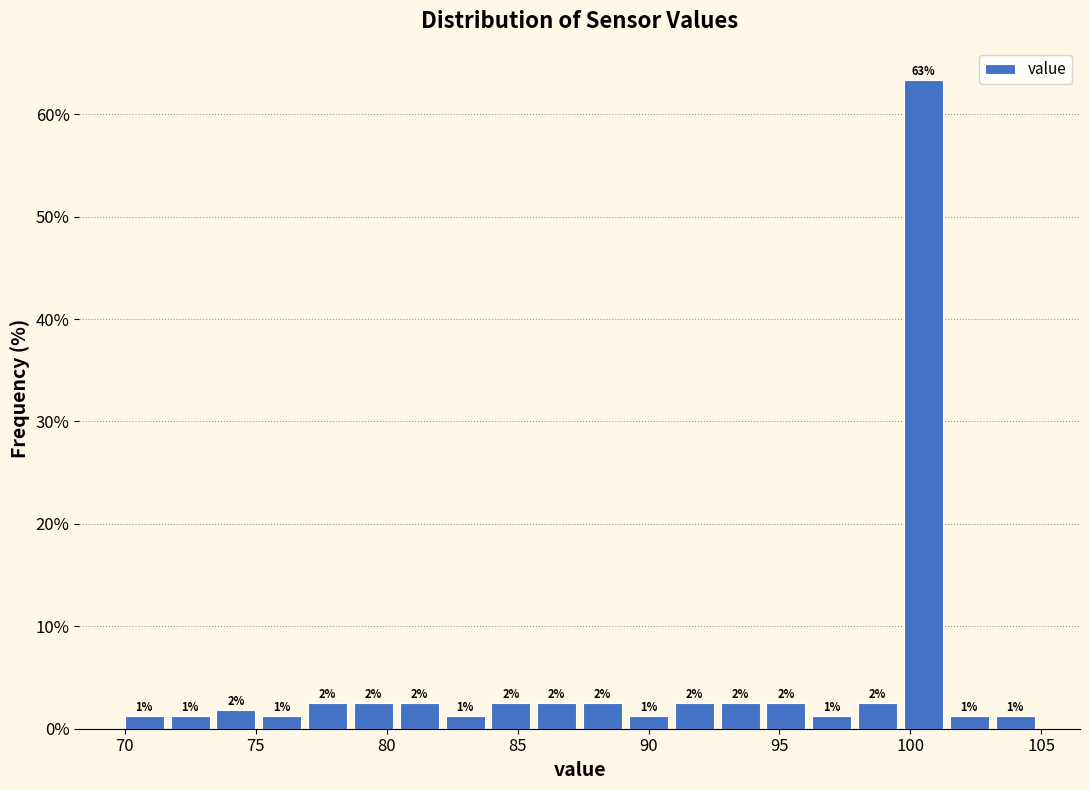

Around what value on the x-axis is the tallest bar? Give the approximate position of its centre, as read against the axis.

100.5